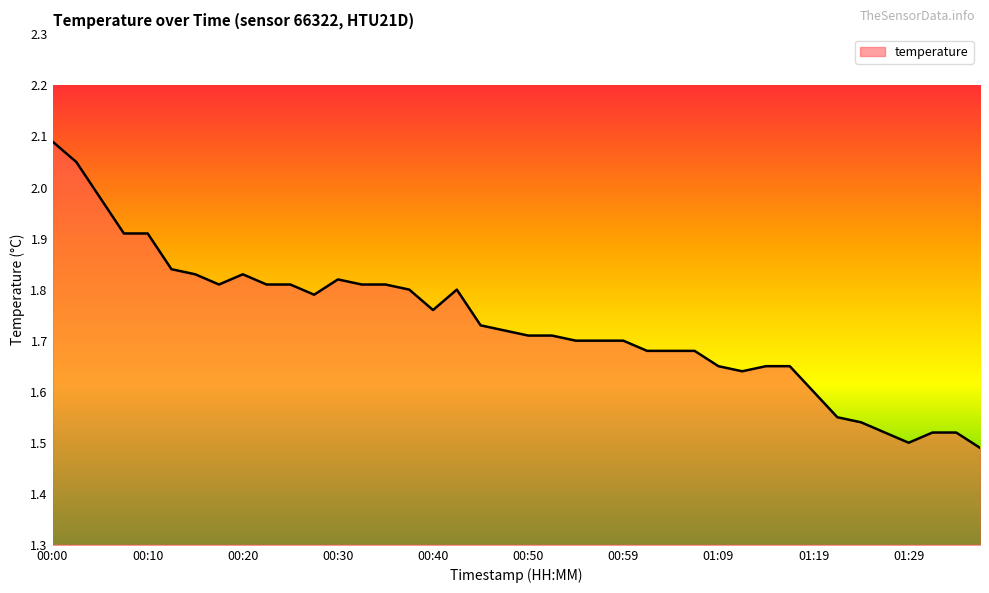

What is the difference between the maximum and minimum values?

0.6